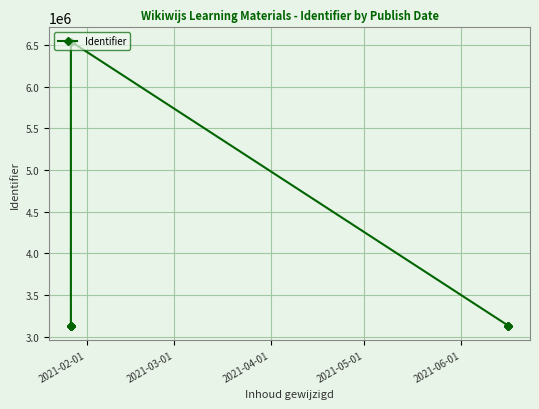

How many distinct data groups are displayed?

1